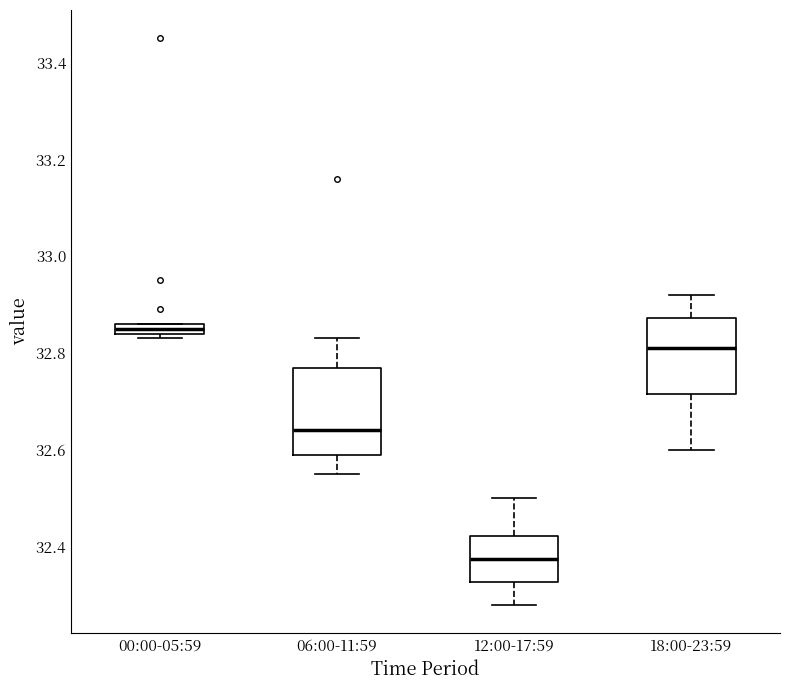

Which box has the highest median line?

00:00-05:59